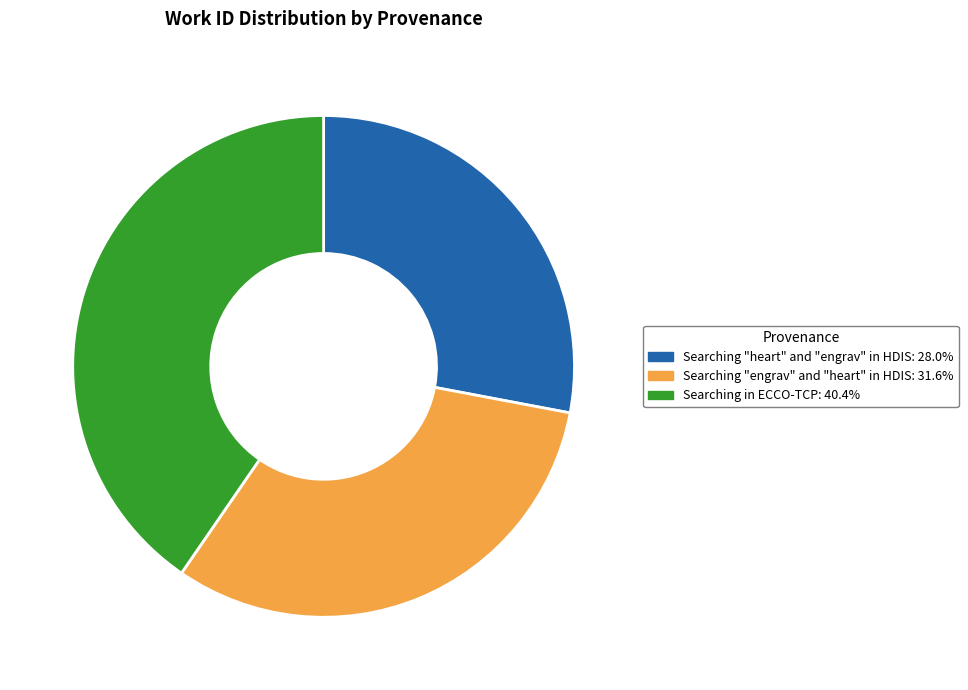

What is the smallest slice in the pie chart?

Searching "heart" and "engrav" in HDIS